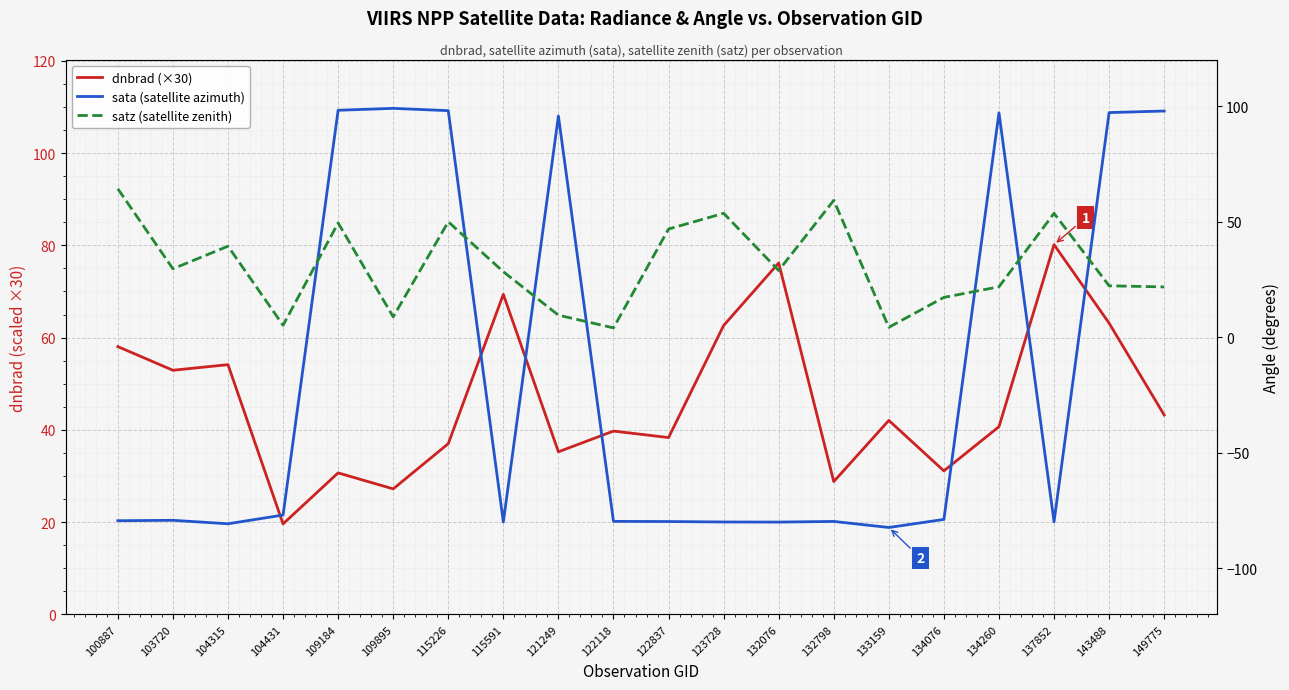

The dnbrad (×30) series shows 54.1 at 104315. True or false?

True